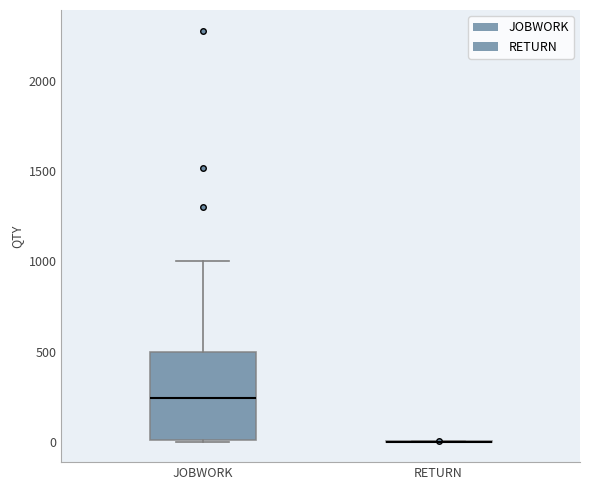

Which box is the tallest, from its lower edge to its upper edge?

JOBWORK